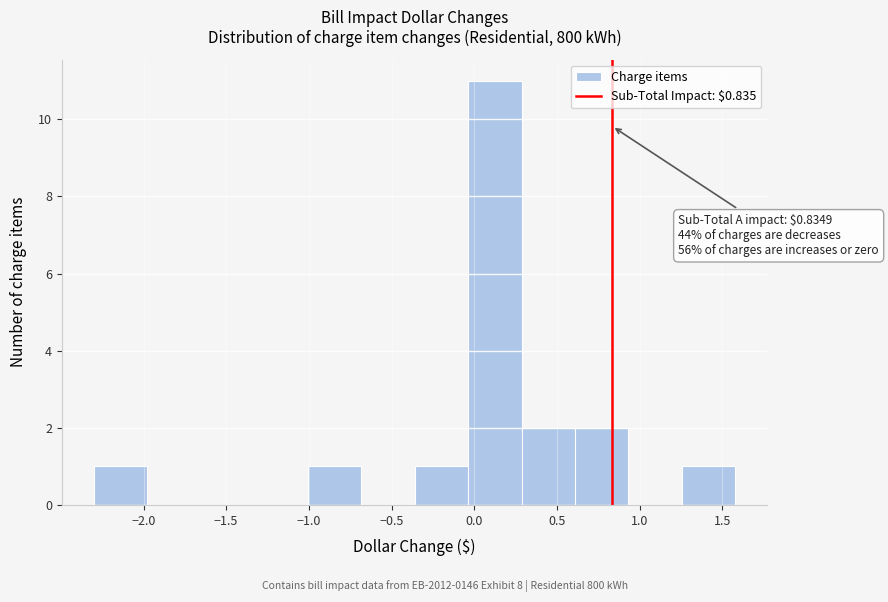

Over which range of the x-axis is the bar tallest?

-0.05 to 0.30